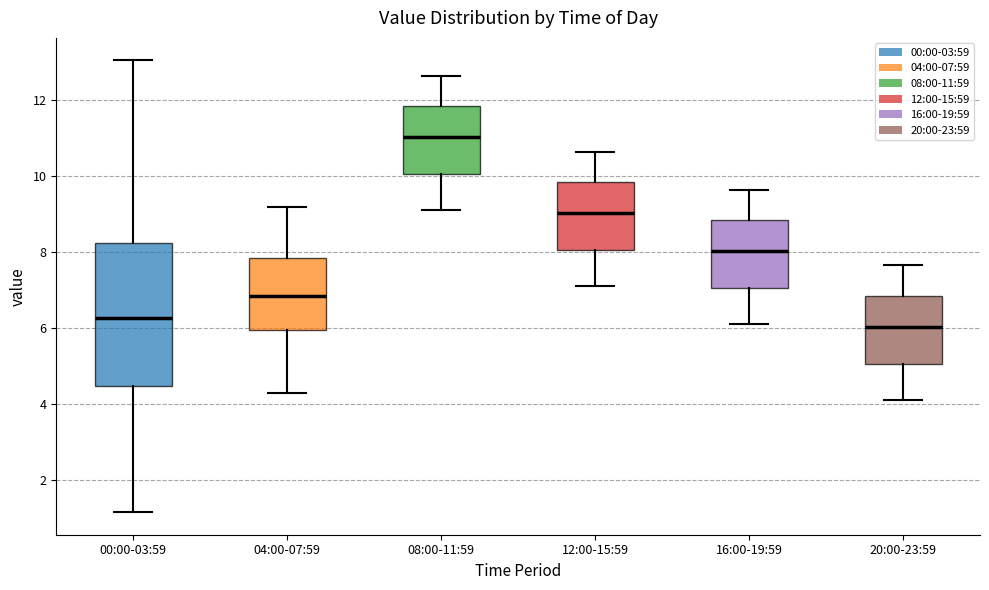

Which box has the lowest median line?

20:00-23:59